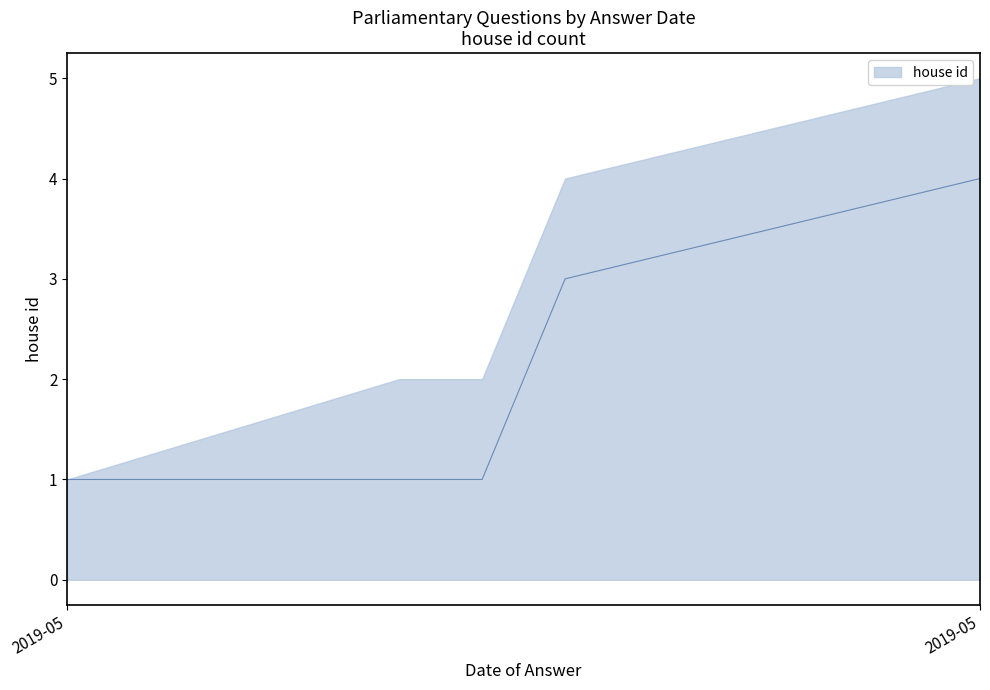

The chart shows a value of 6 at 2019-05. True or false?

False